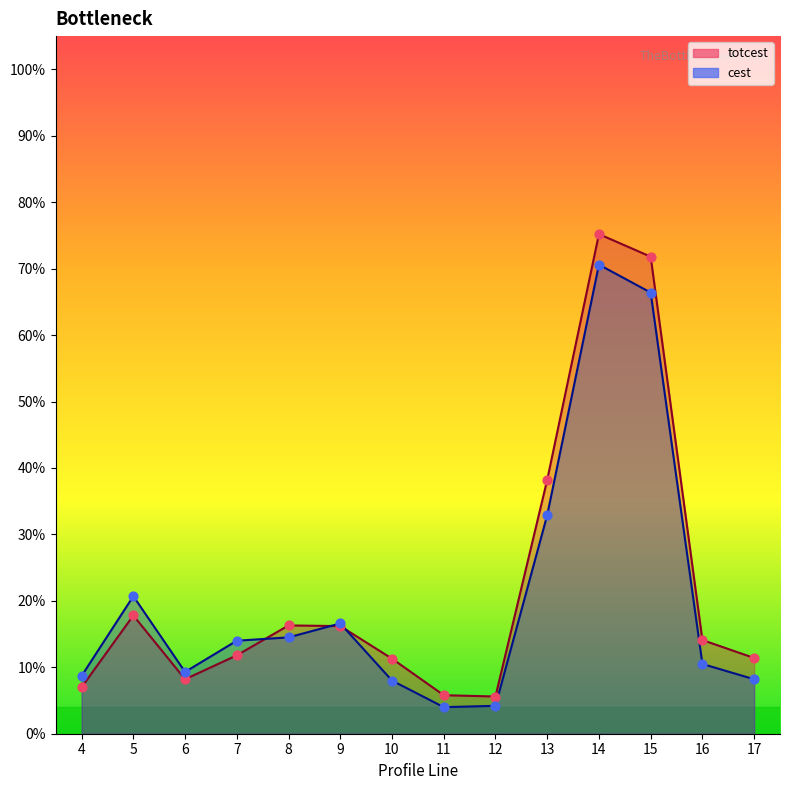

At which category is the sum across all series the highest?

14